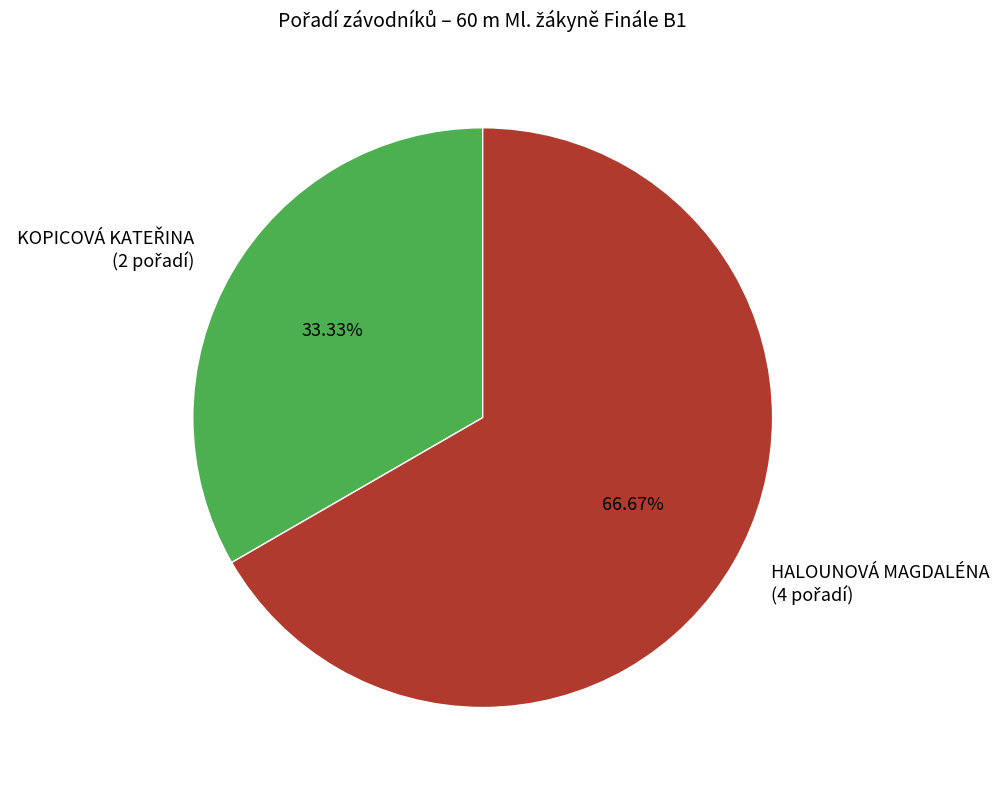

Is there a majority slice in this chart?

Yes